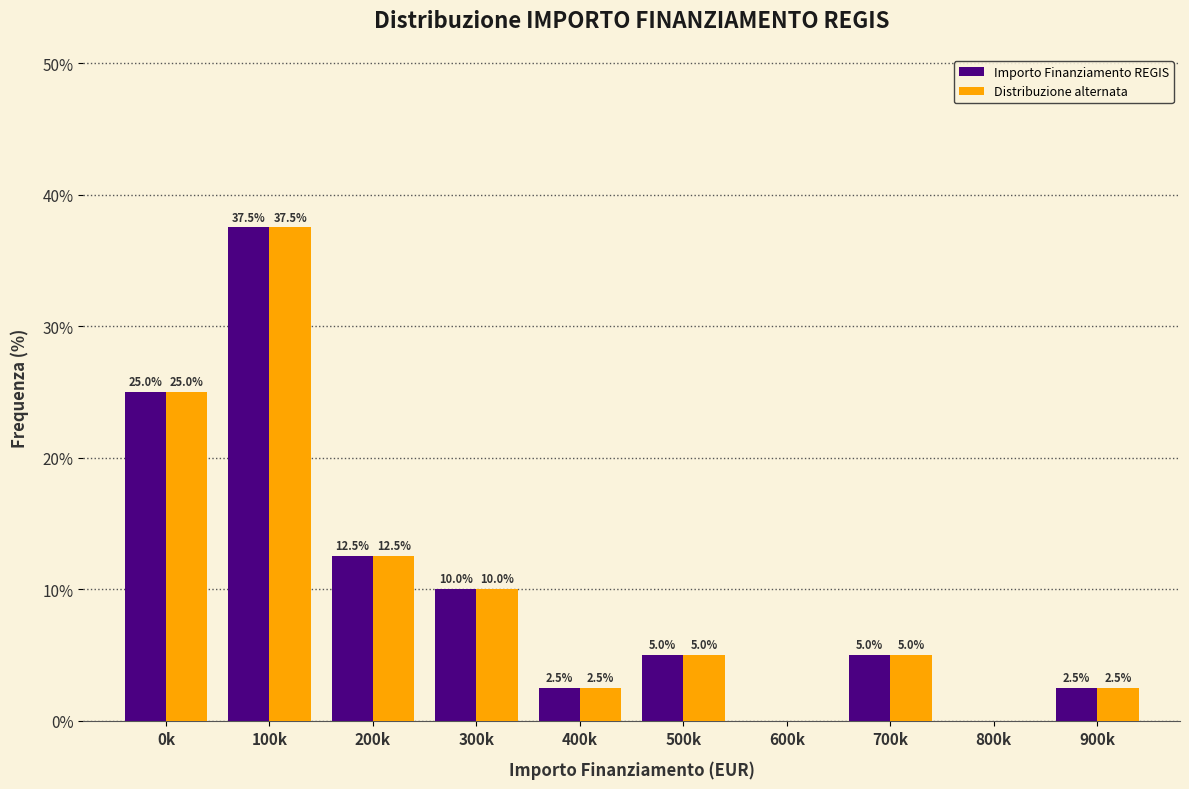

Reading left to right, transcribe all the data shown in this chart.

Importo Finanziamento REGIS: 0k=25.0	100k=37.5	200k=12.5	300k=10.0	400k=2.5	500k=5.0	600k=0.0	700k=5.0	800k=0.0	900k=2.5
Distribuzione alternata: 0k=25.0	100k=37.5	200k=12.5	300k=10.0	400k=2.5	500k=5.0	600k=0.0	700k=5.0	800k=0.0	900k=2.5